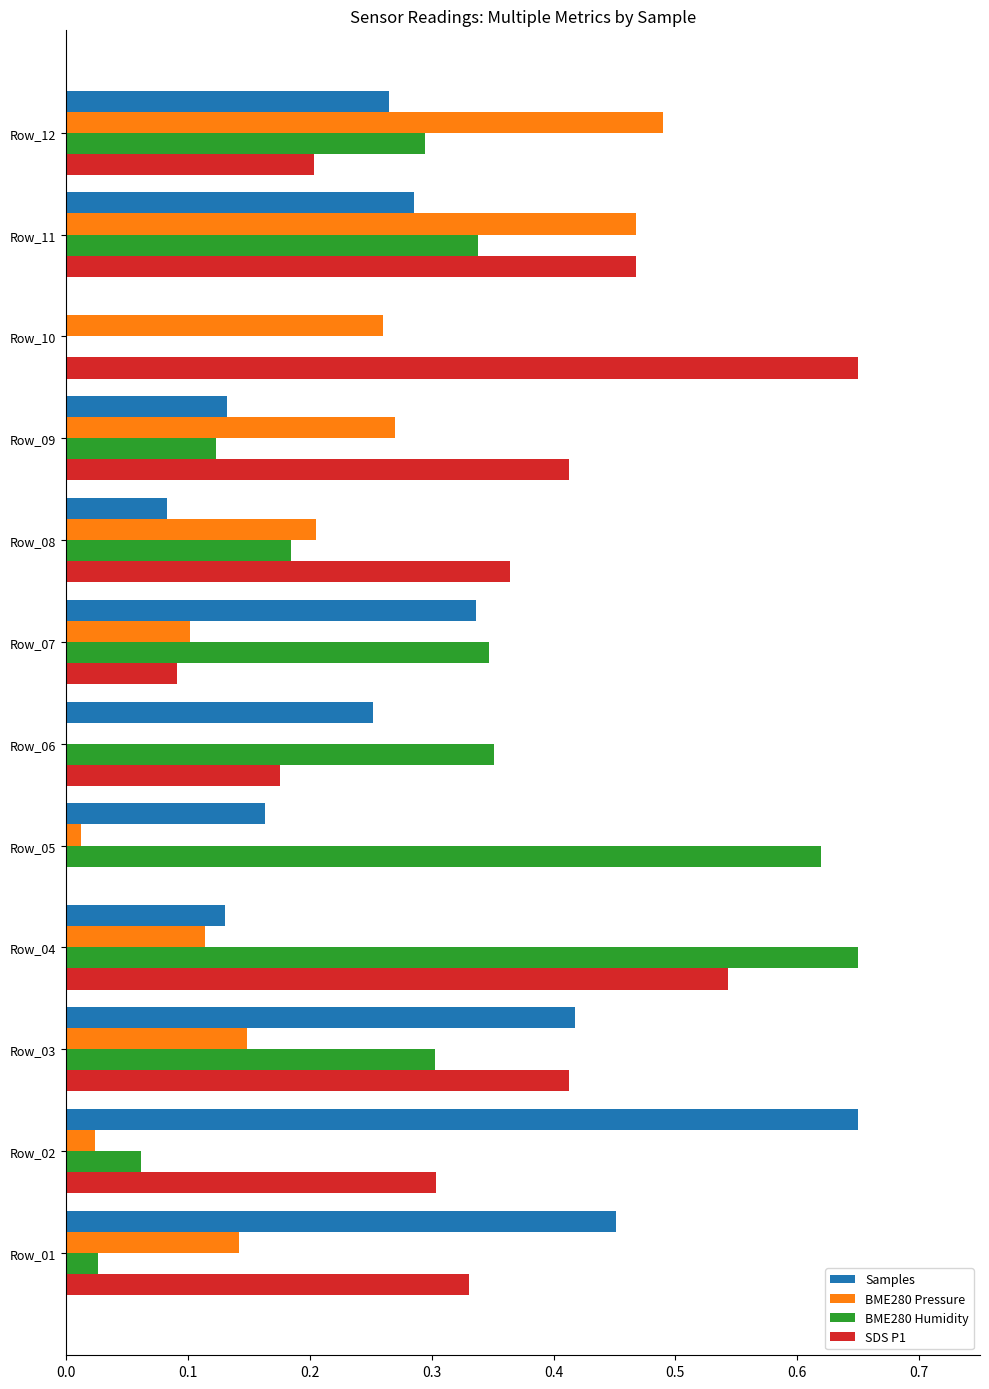

Which category has the highest value in the Samples series?

Row_02